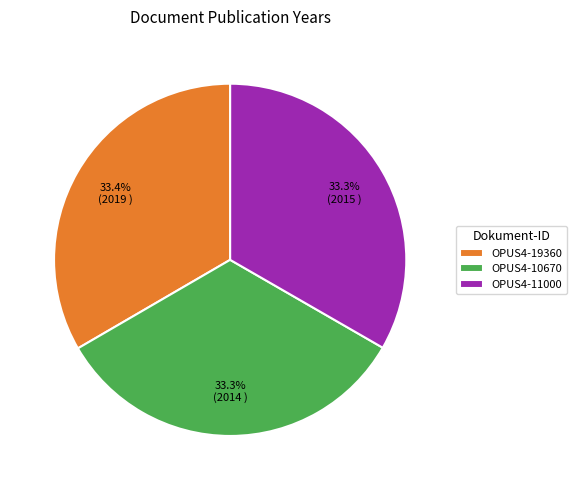

Is it true that OPUS4-10670 is 39% of the pie?

False